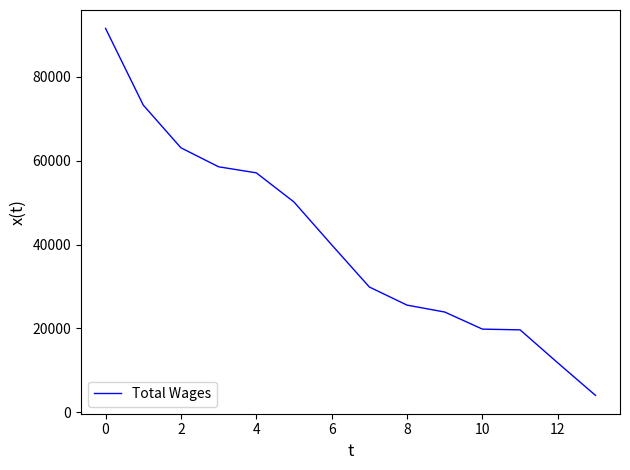

What is the maximum value shown in the chart?

91564